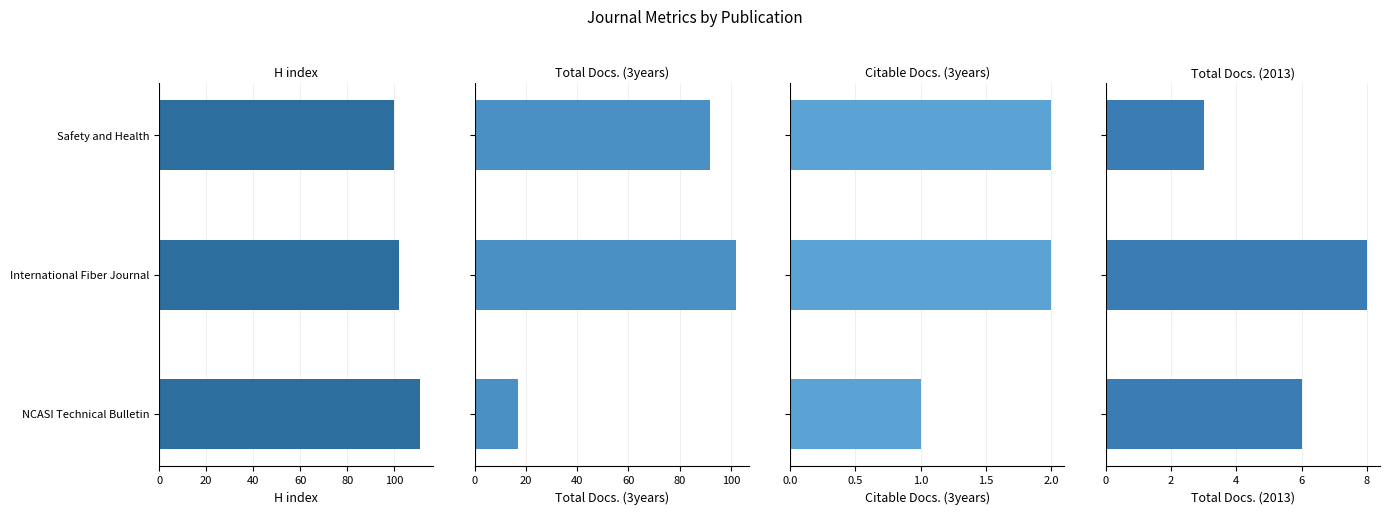

At how many categories does at least one series exceed 45?

3